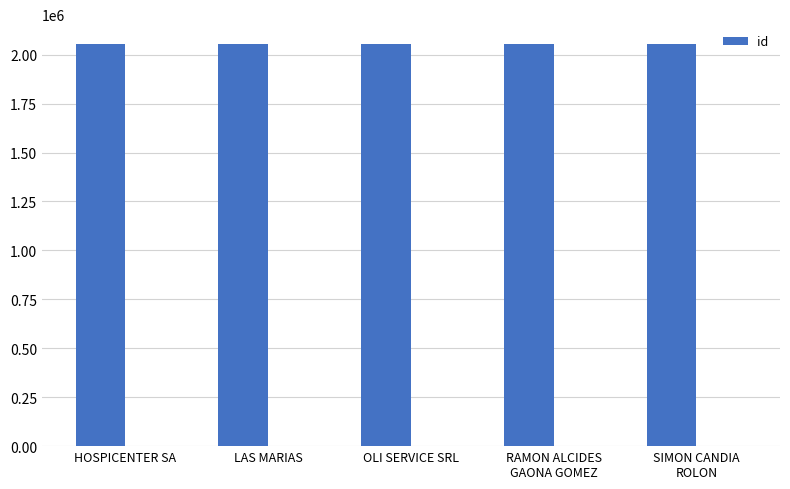

What is the sum of the values at RAMON ALCIDES
GAONA GOMEZ and SIMON CANDIA
ROLON?

4106571